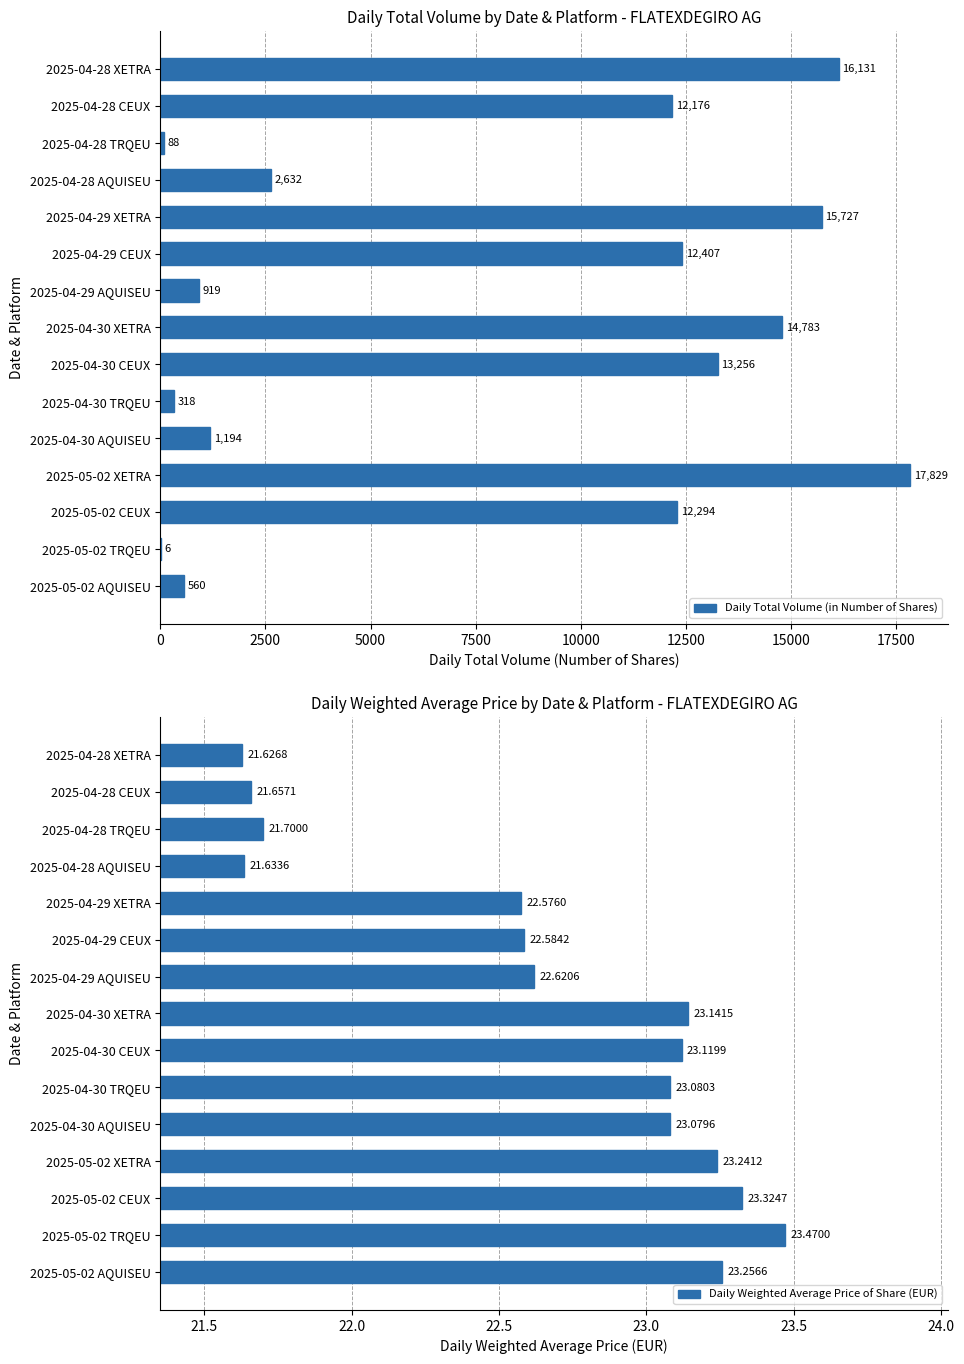

What is the sum of all Daily Total Volume (in Number of Shares) values?

120320